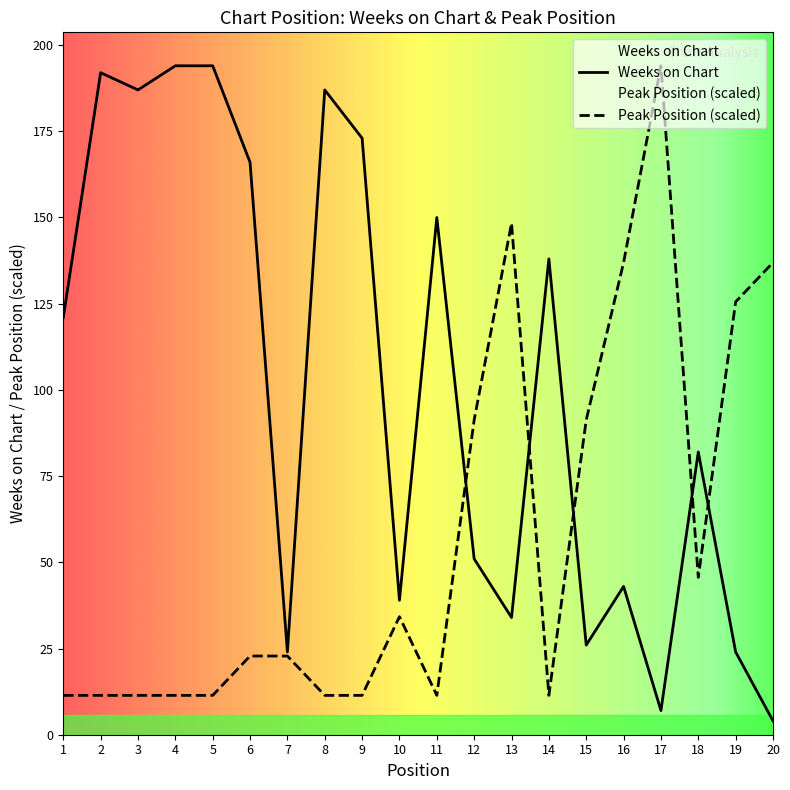

List the series in order of their overall mean, highest first.

Weeks on Chart, Peak Position (scaled)